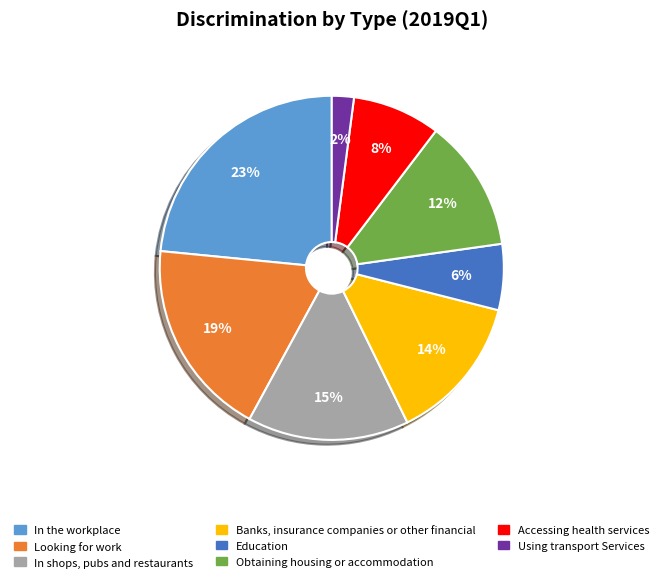

Combined, do Looking for work and In the workplace account for over 50%?

No